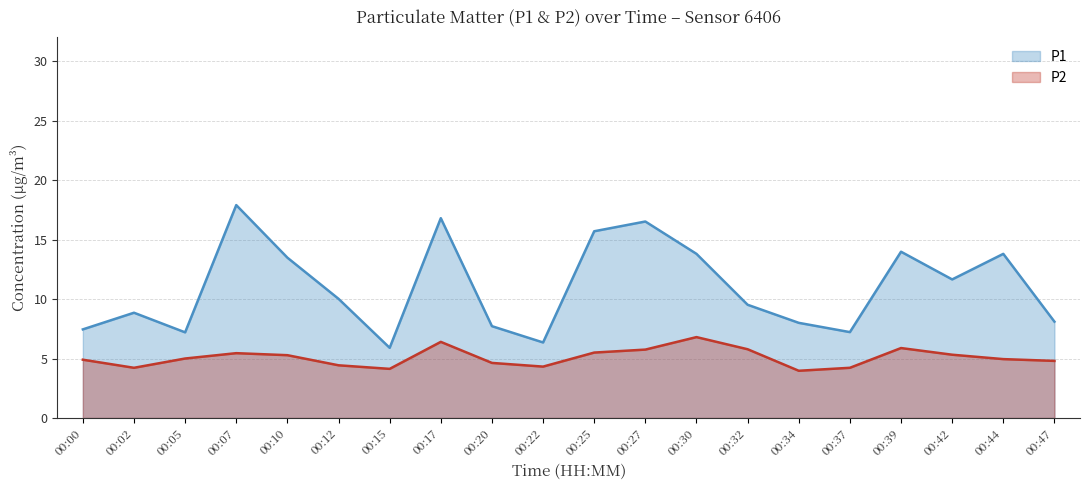

The P2 series shows 4.1 at 00:15. True or false?

True